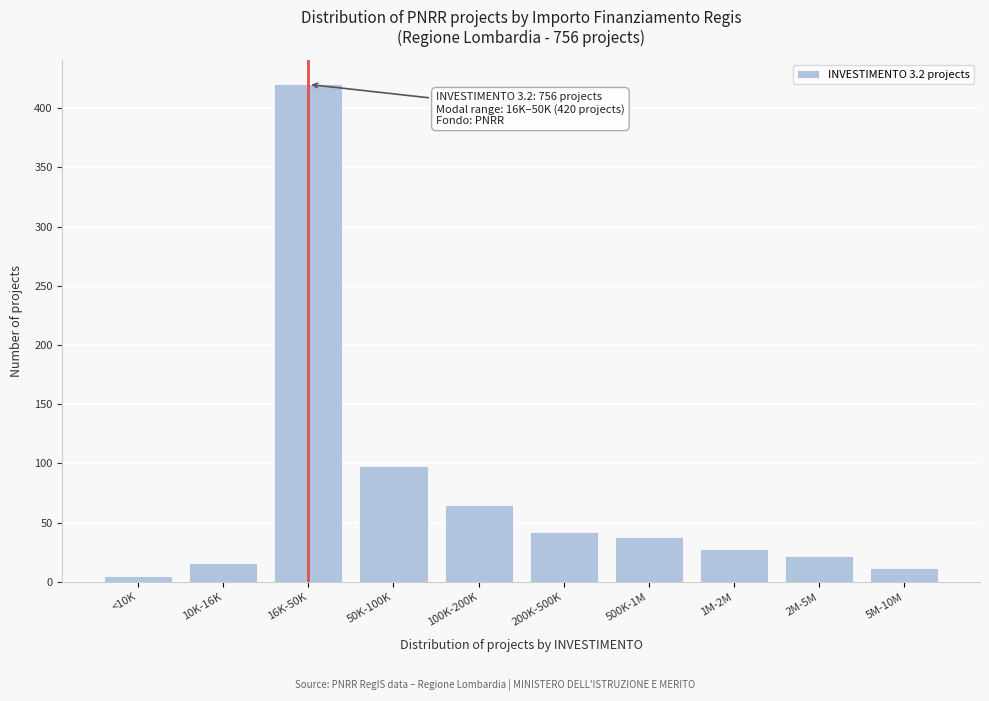

Reading right to left, list all the values displayed in this chart.

5M-10M=12	2M-5M=22	1M-2M=28	500K-1M=38	200K-500K=42	100K-200K=65	50K-100K=98	16K-50K=420	10K-16K=16	<10K=5